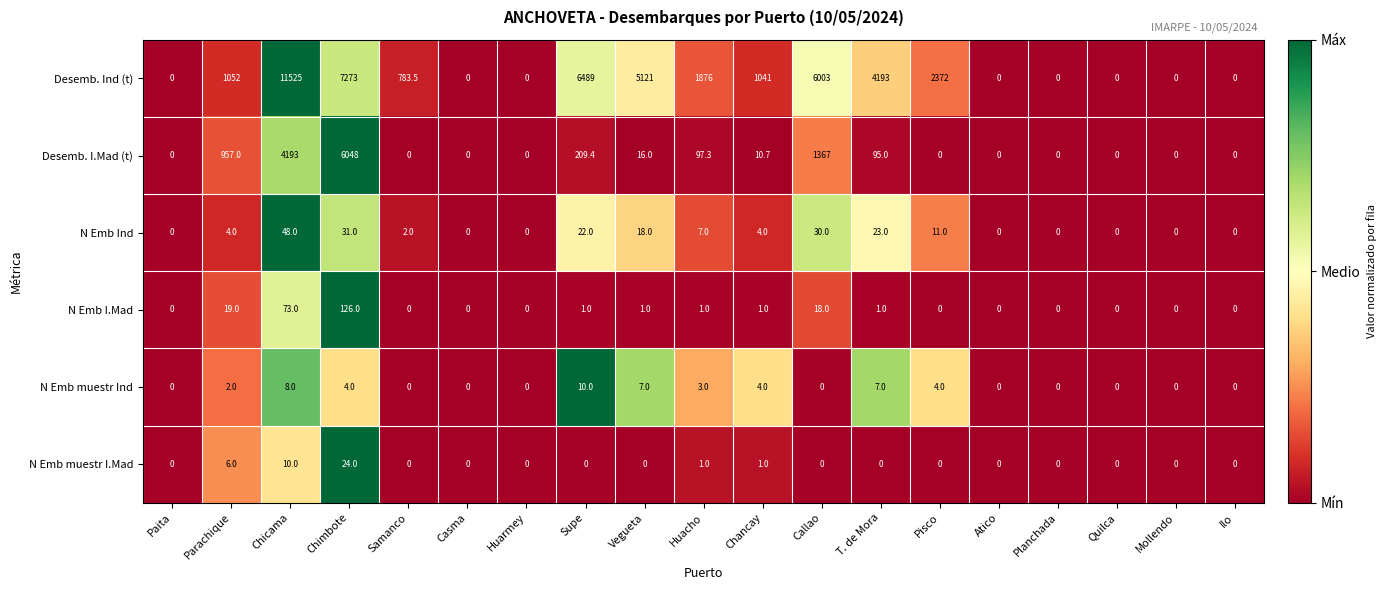

List the series in order of their peak value, lowest first.

N Emb muestr Ind, N Emb muestr I.Mad, N Emb Ind, N Emb I.Mad, Desemb. I.Mad (t), Desemb. Ind (t)